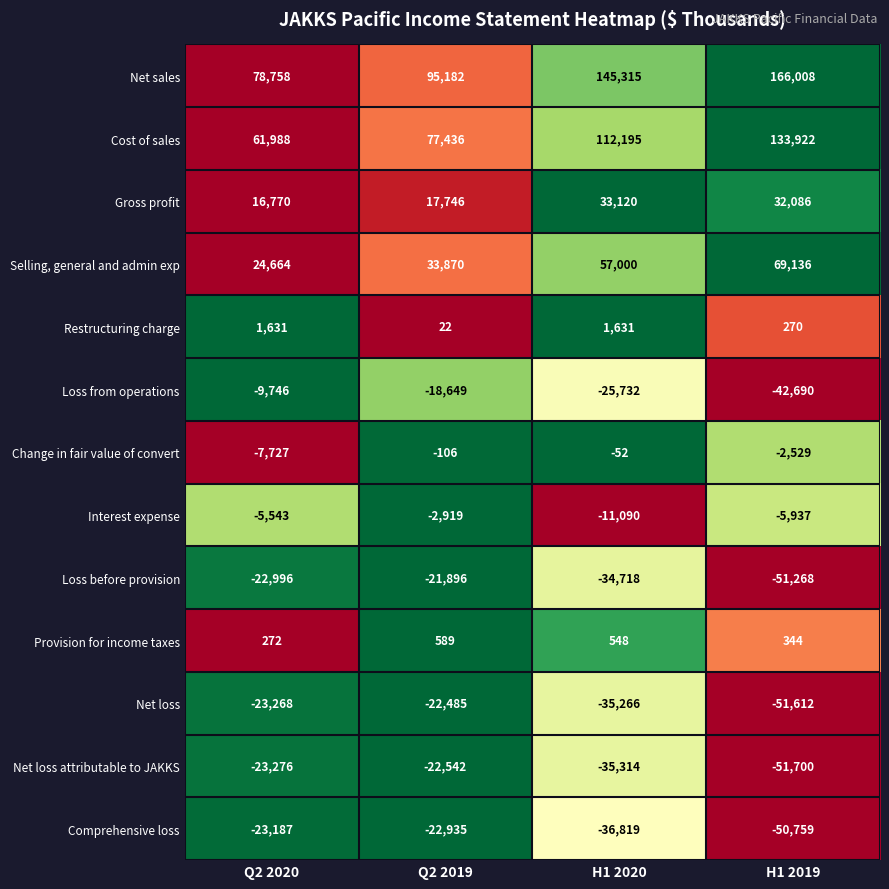

Is it true that Provision for income taxes equals 589 at Q2 2019?

True